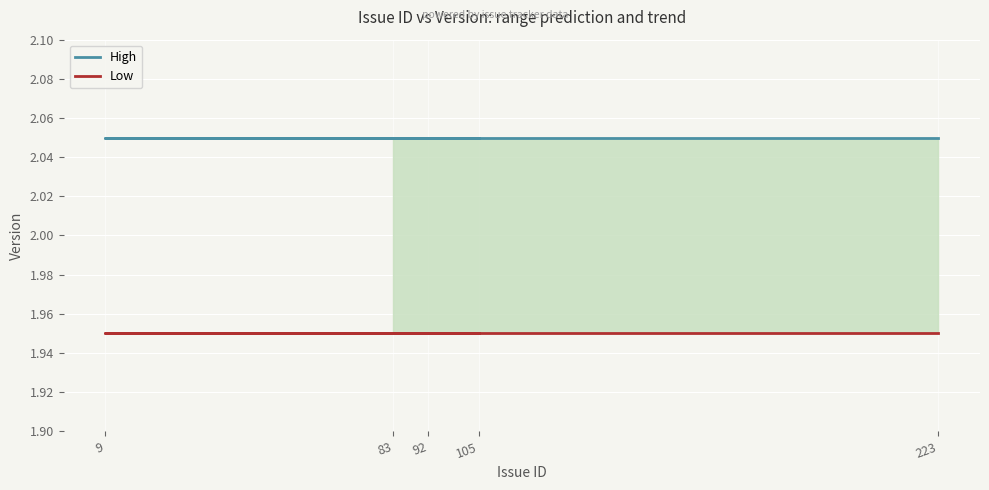

How many lines are shown in the chart?

2